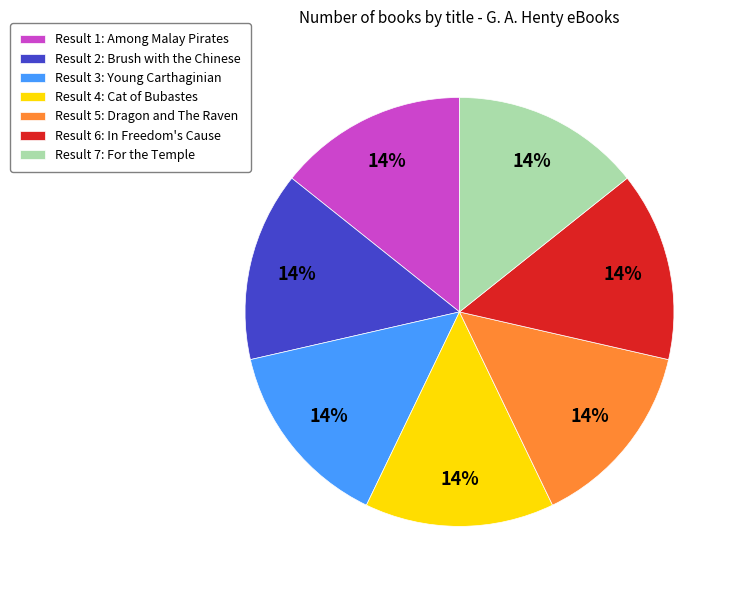

Does any single category account for the majority?

No